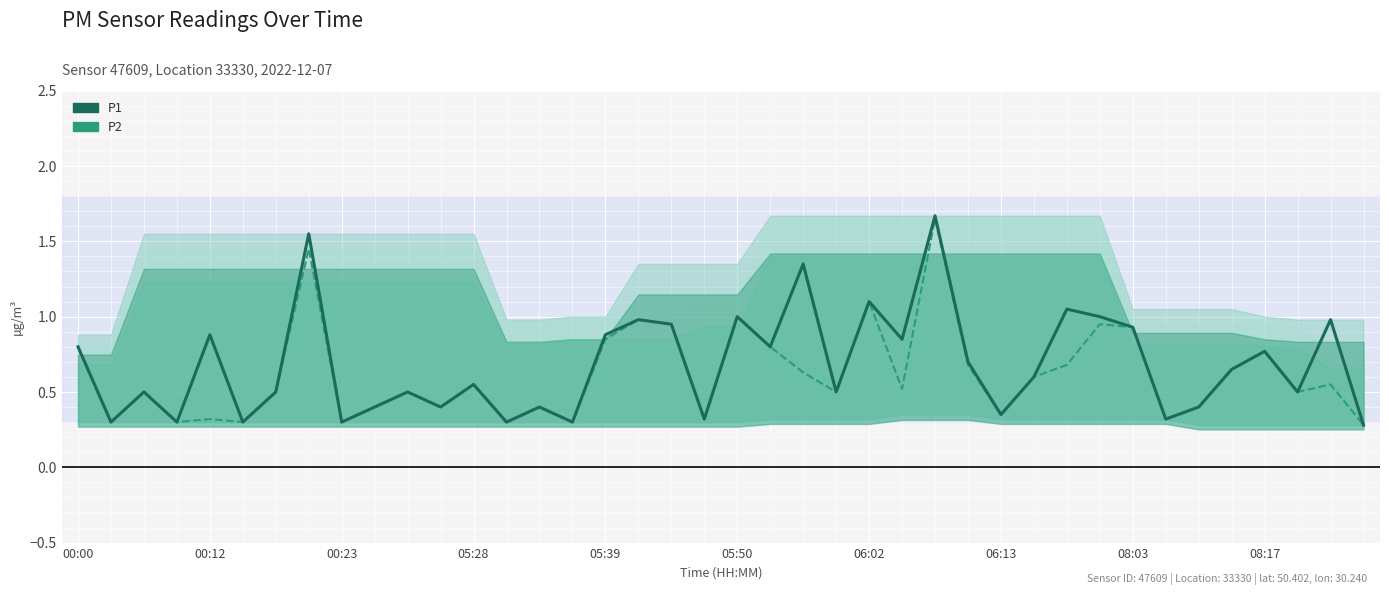

Reading left to right, extract all data points from this chart.

P1: 0.8	0.3	0.5	0.3	0.9	0.3	0.5	1.6	0.3	0.4	0.5	0.4	0.6	0.3	0.4	0.3	0.9	1.0	0.9	0.3	1.0	0.8	1.4	0.5	1.1	0.8	1.7	0.7	0.3	0.6	1.1	1.0	0.9	0.3	0.4	0.7	0.8	0.5	1.0	0.3
P2: 0.8	0.3	0.5	0.3	0.3	0.3	0.5	1.4	0.3	0.4	0.5	0.4	0.6	0.3	0.4	0.3	0.8	1.0	0.9	0.3	1.0	0.8	0.6	0.5	1.1	0.5	1.6	0.7	0.3	0.6	0.7	0.9	0.9	0.3	0.4	0.7	0.8	0.5	0.6	0.3